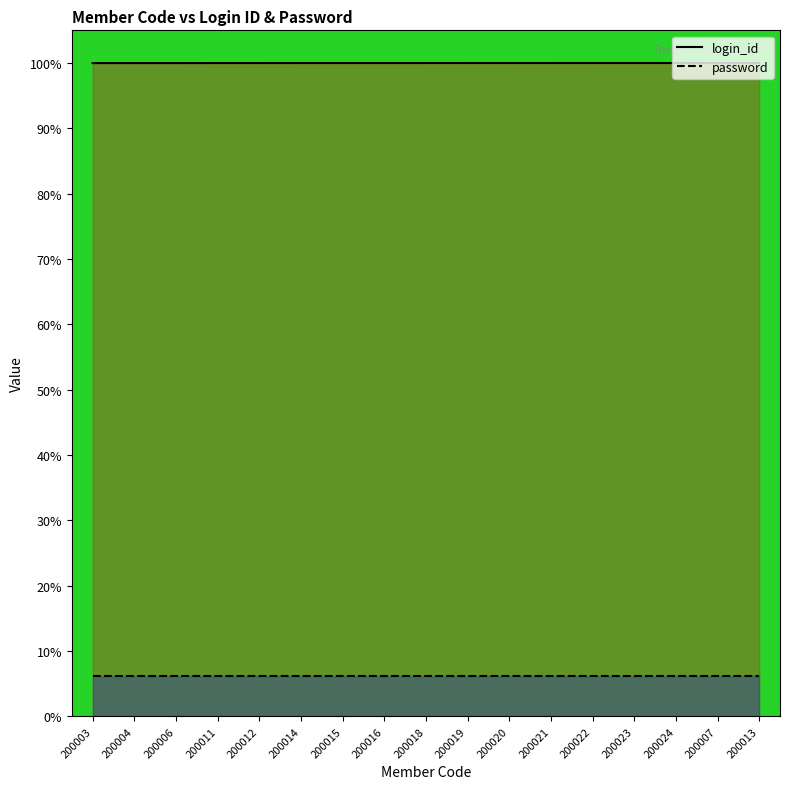

What is the label of the 15th point from the right?

200006